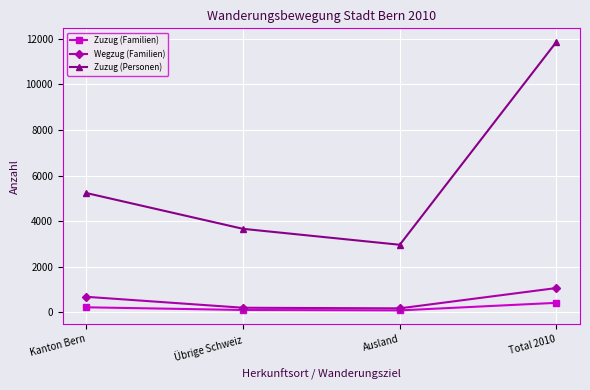

Count the number of categories in the chart.

4